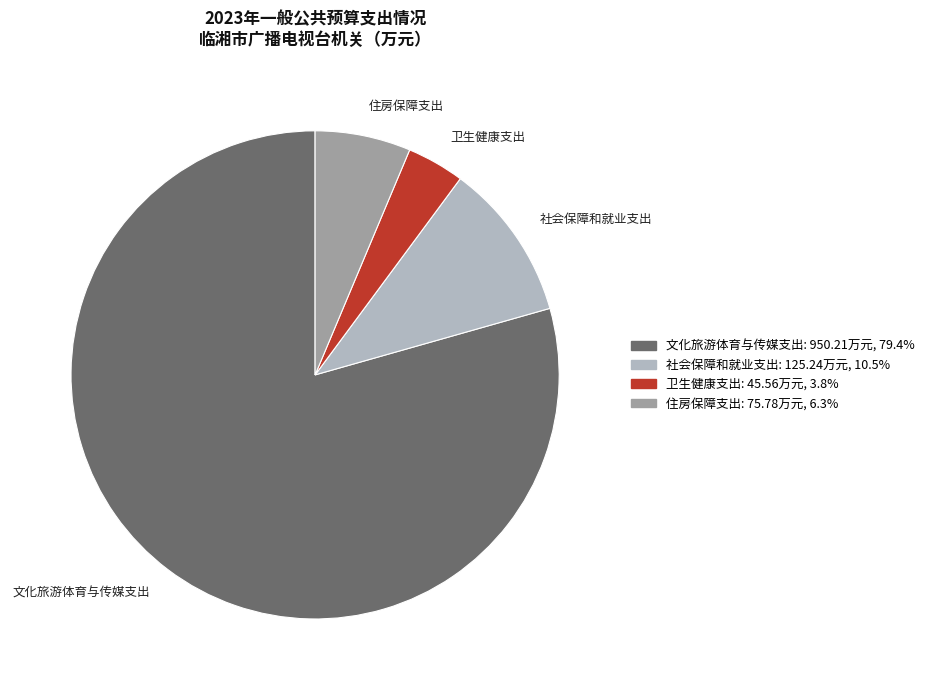

What is the largest slice in the pie chart?

文化旅游体育与传媒支出